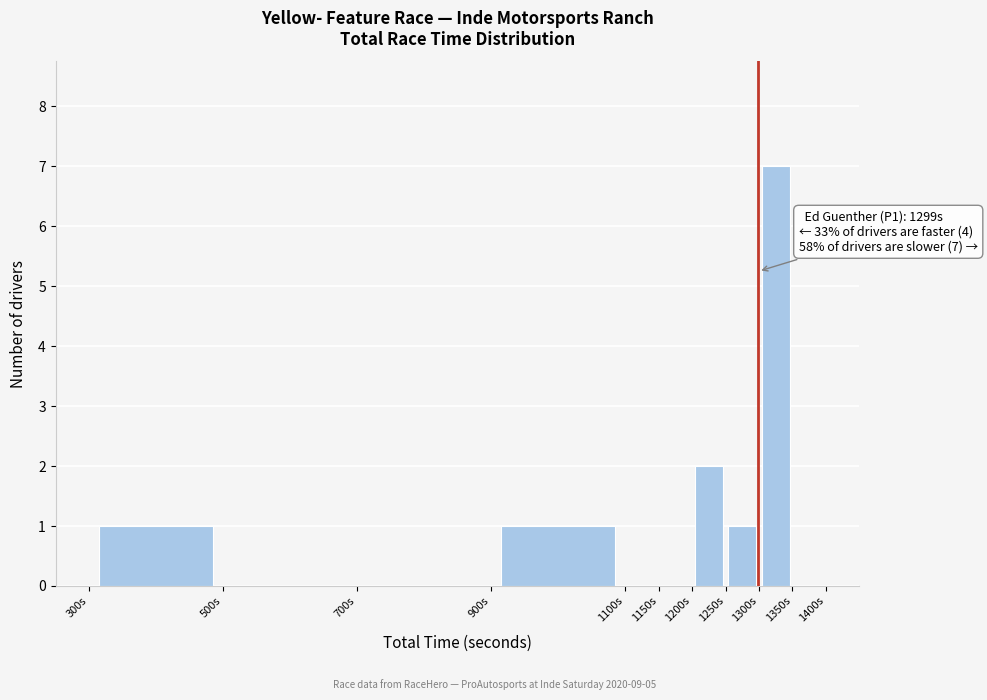

Which range on the x-axis has the tallest bar?

1300 to 1350